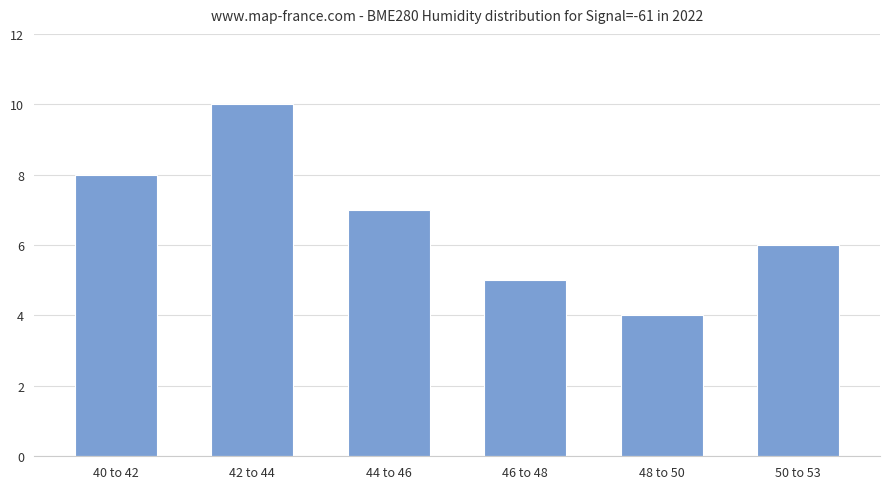

Reading left to right, what are all the values shown in this chart?

8	10	7	5	4	6